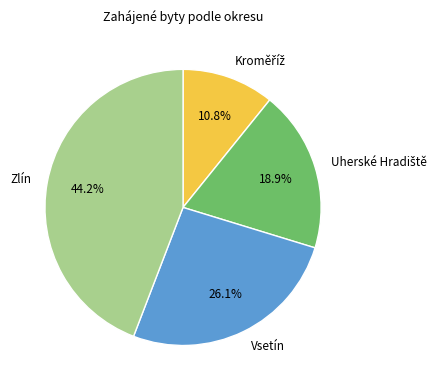

Combined, do Zlín and Vsetín account for over 50%?

Yes